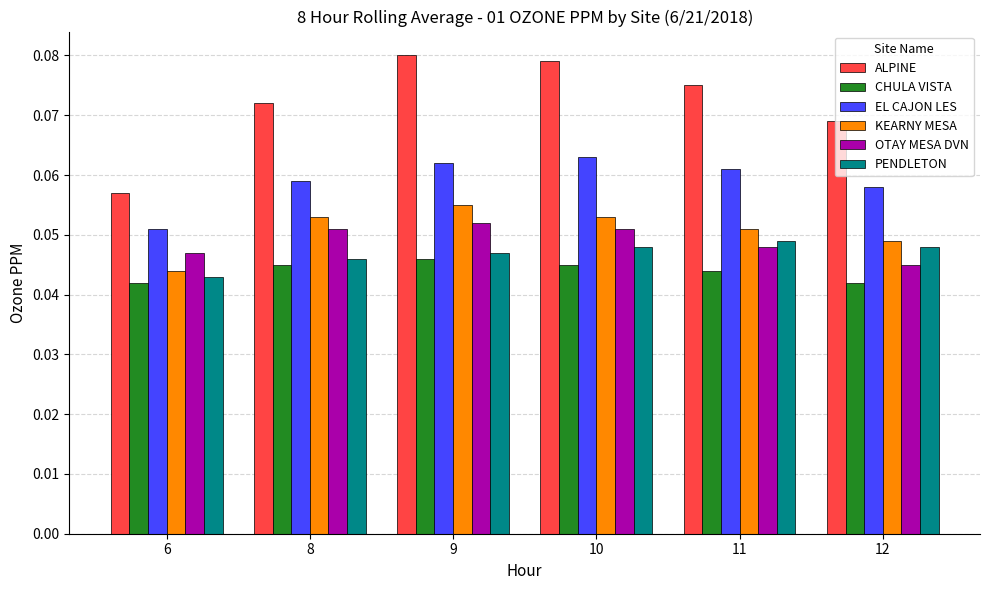

What is the total value across all series at 6?

0.3